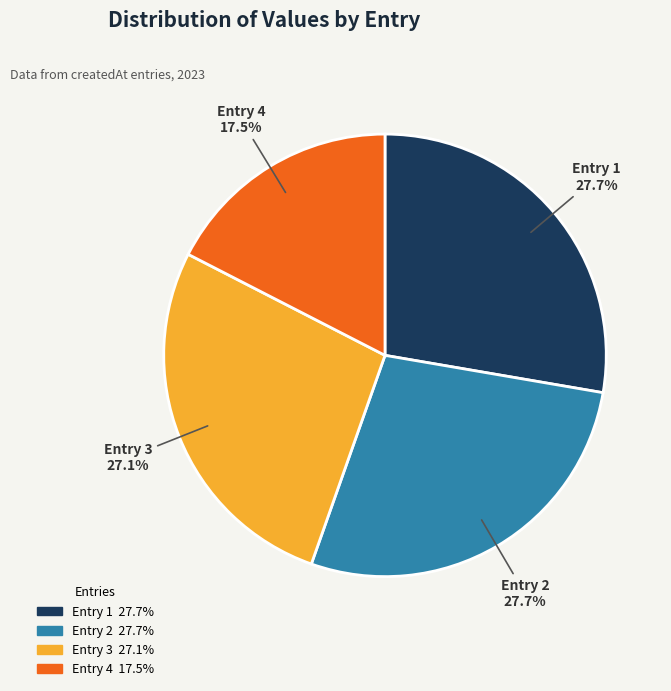

Is there any slice that represents more than half of the pie?

No